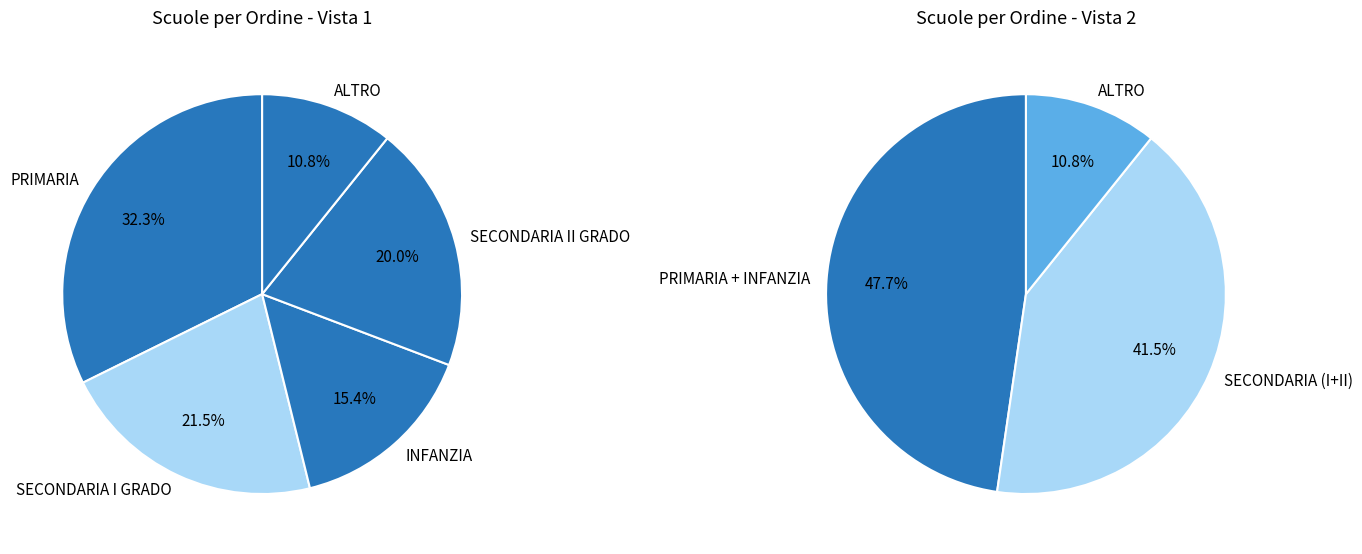

Is the sum of LICEO and ALTRO greater than half?

No